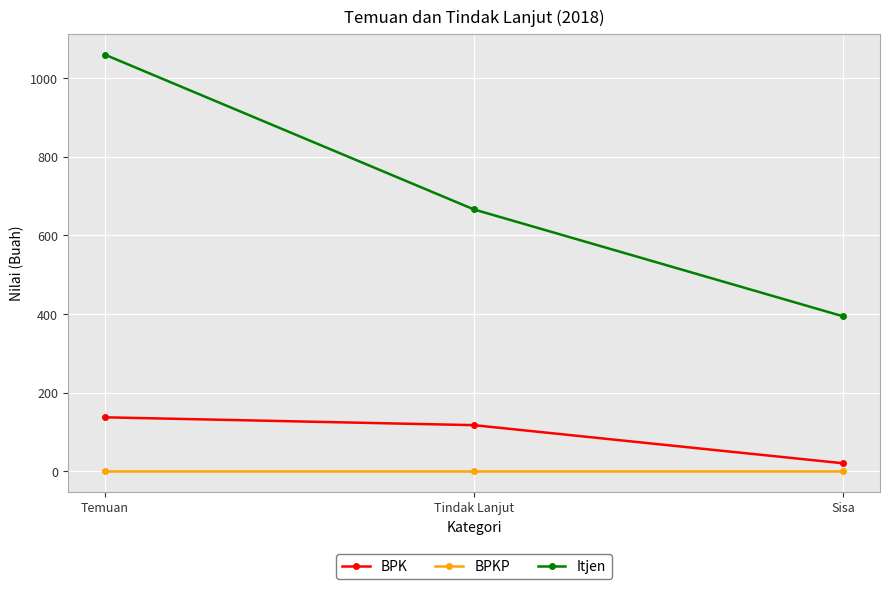

Reading right to left, transcribe all the data shown in this chart.

BPK: 20	117	137
BPKP: 0	0	0
Itjen: 394	666	1060